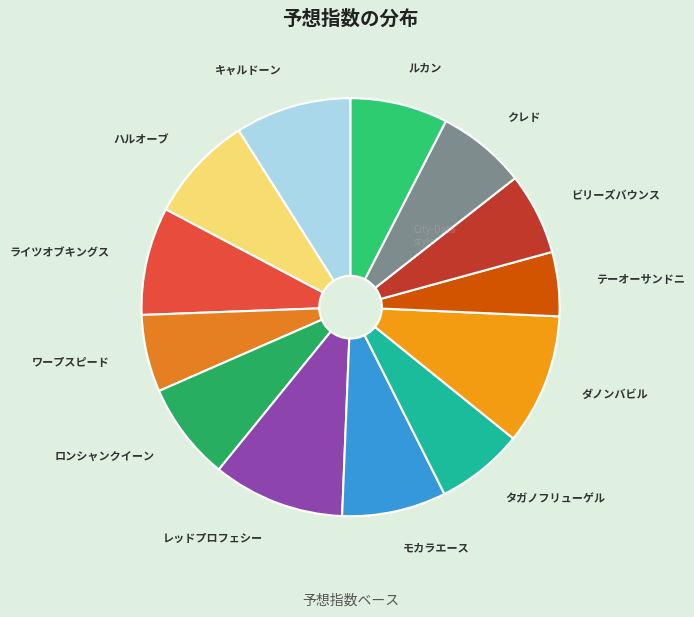

Which category has the smallest portion of the pie?

テーオーサンドニ